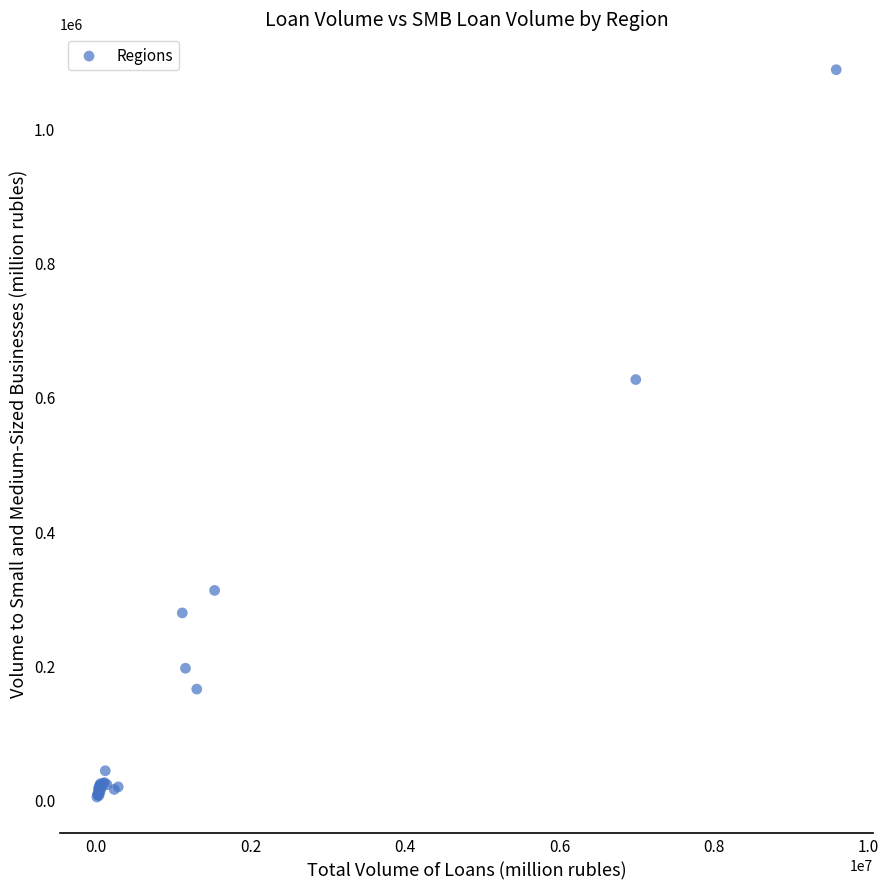

What Y value in the scatter plot is closest to 545832?

625944